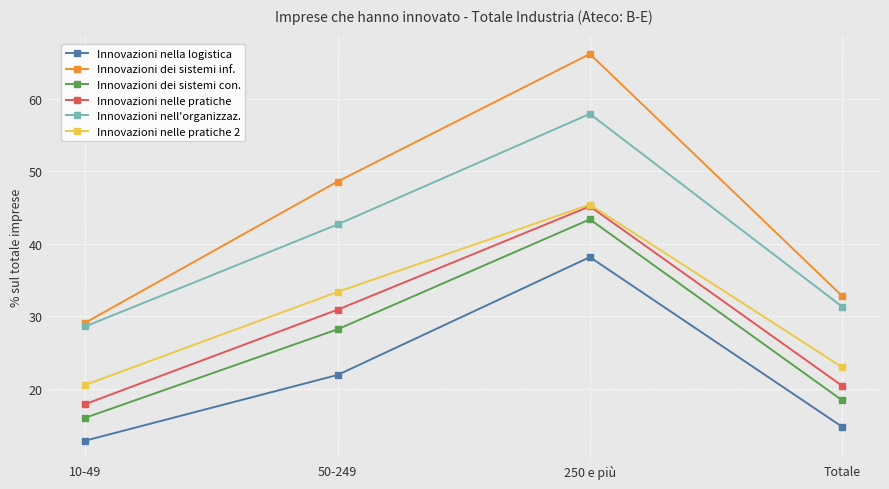

What is the highest value of the Innovazioni nell'organizzaz. series?

57.9